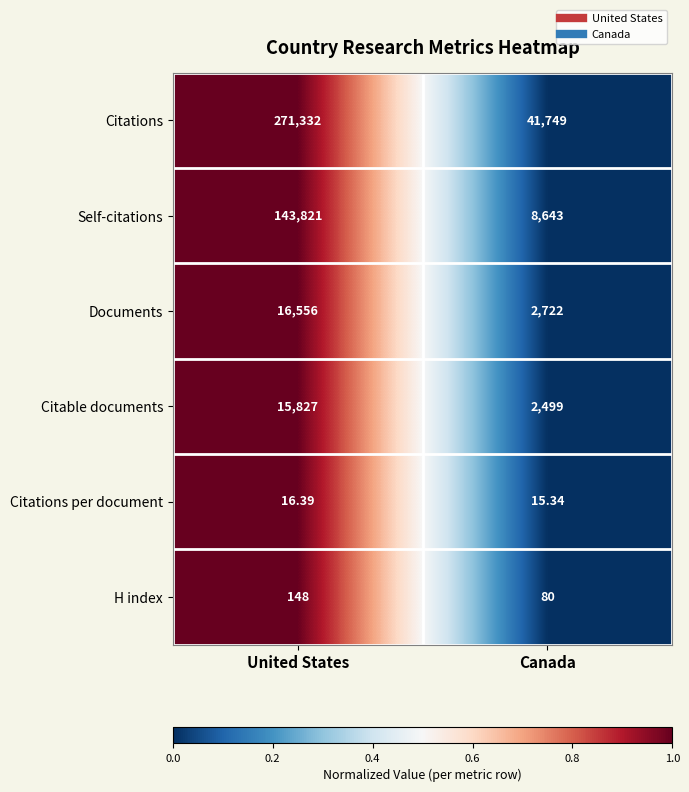

Which series has the widest spread of values?

Citations